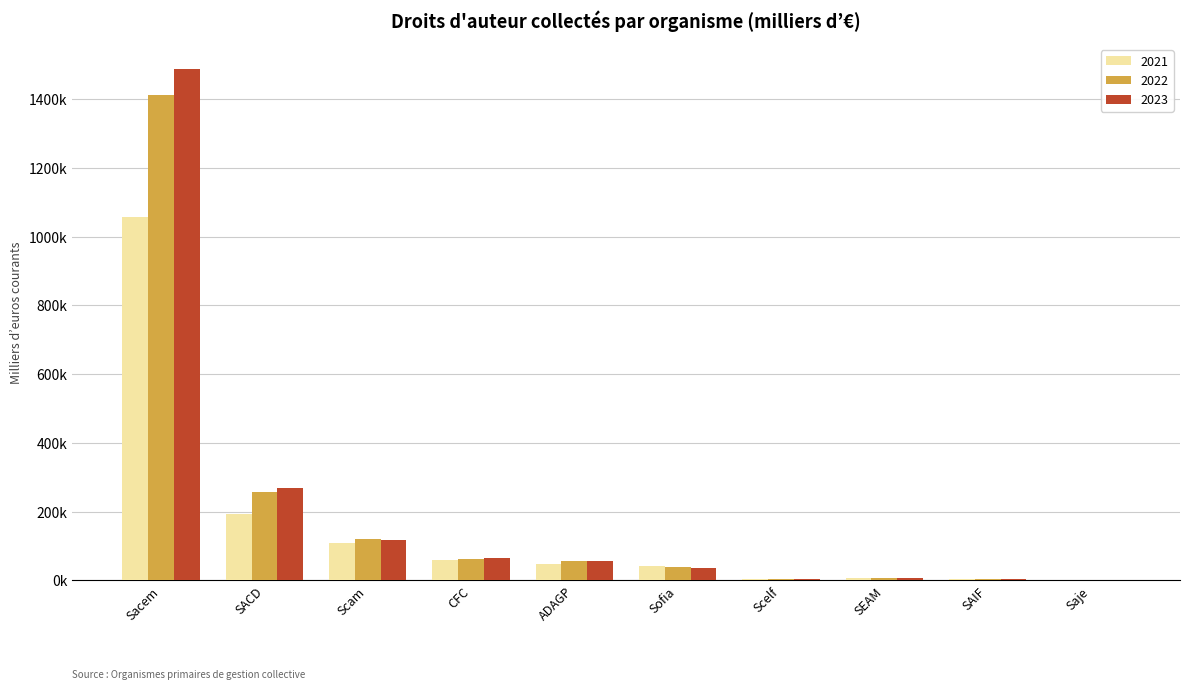

Does the chart contain stacked bars?

No